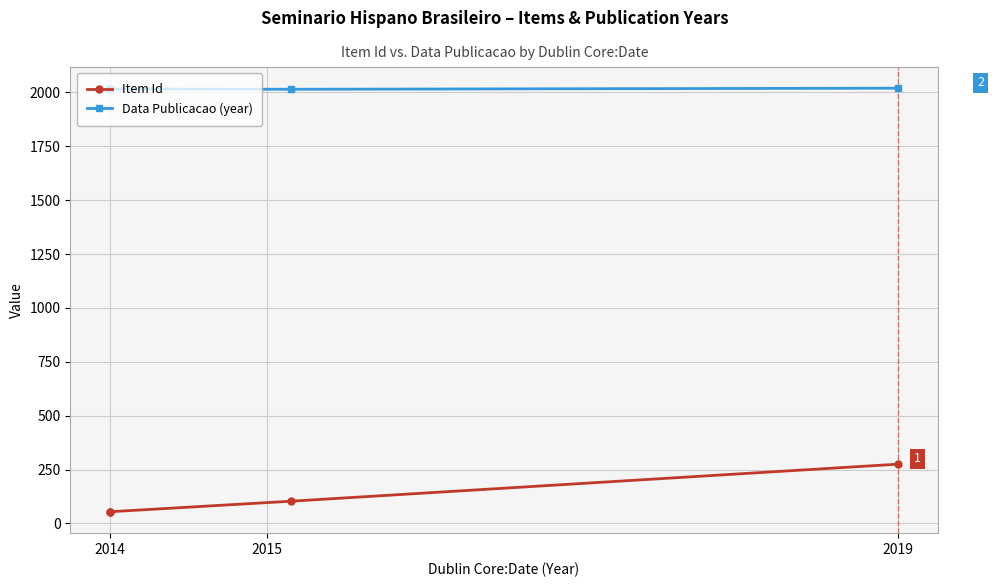

What is the sum of all Data Publicacao (year) values?

8067